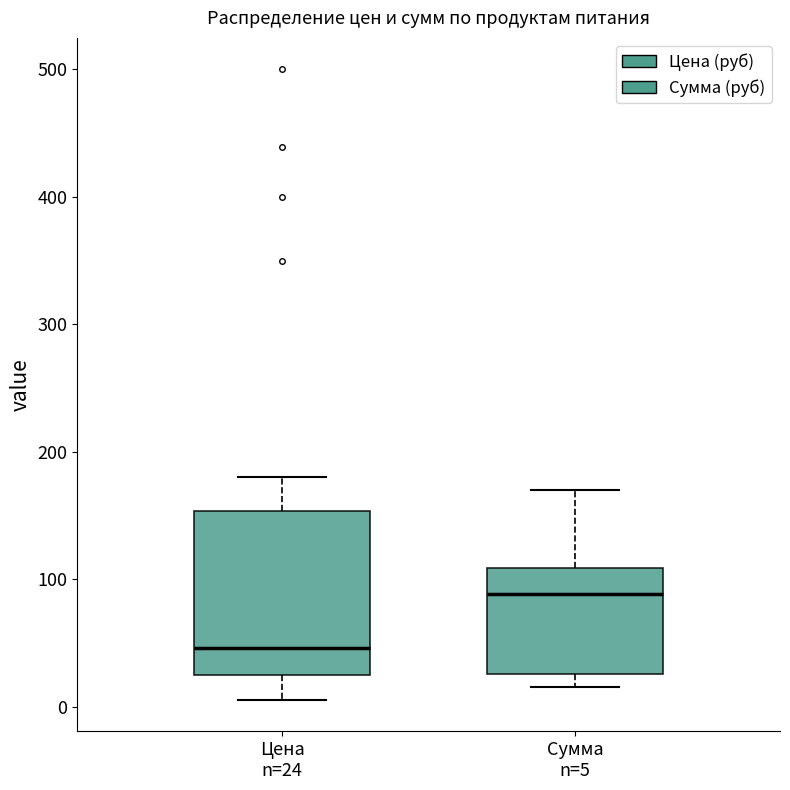

Reading left to right, read every box against the y-axis: the position of its median line, the range the box covers, and the ends of its whiskers. The values are not printed on the chart, so give them approximately, as read against the axis.

Цена n=24: median 50, box 20 to 150, whiskers 10 to 180
Сумма n=5: median 90, box 30 to 110, whiskers 20 to 170